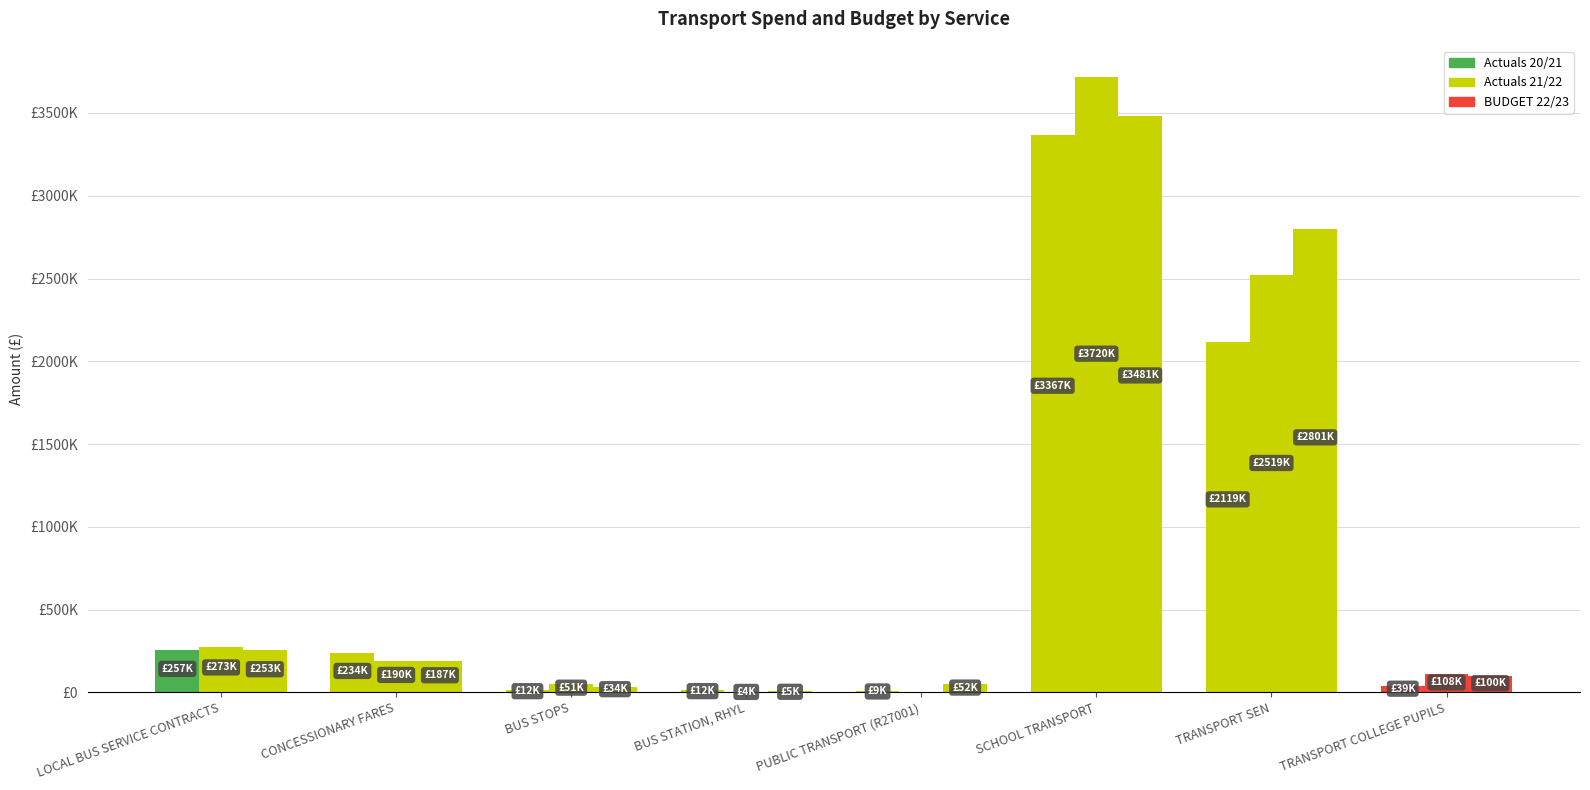

What is the difference between the Actuals 21/22 values at BUS STATION, RHYL and PUBLIC TRANSPORT (R27001)?

9630.1